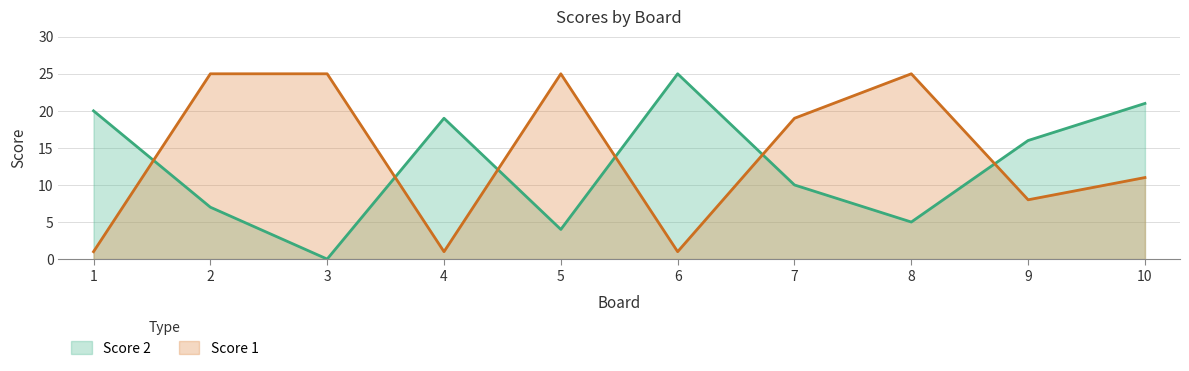

Which series changed the most between 4 and 5?

Score 1